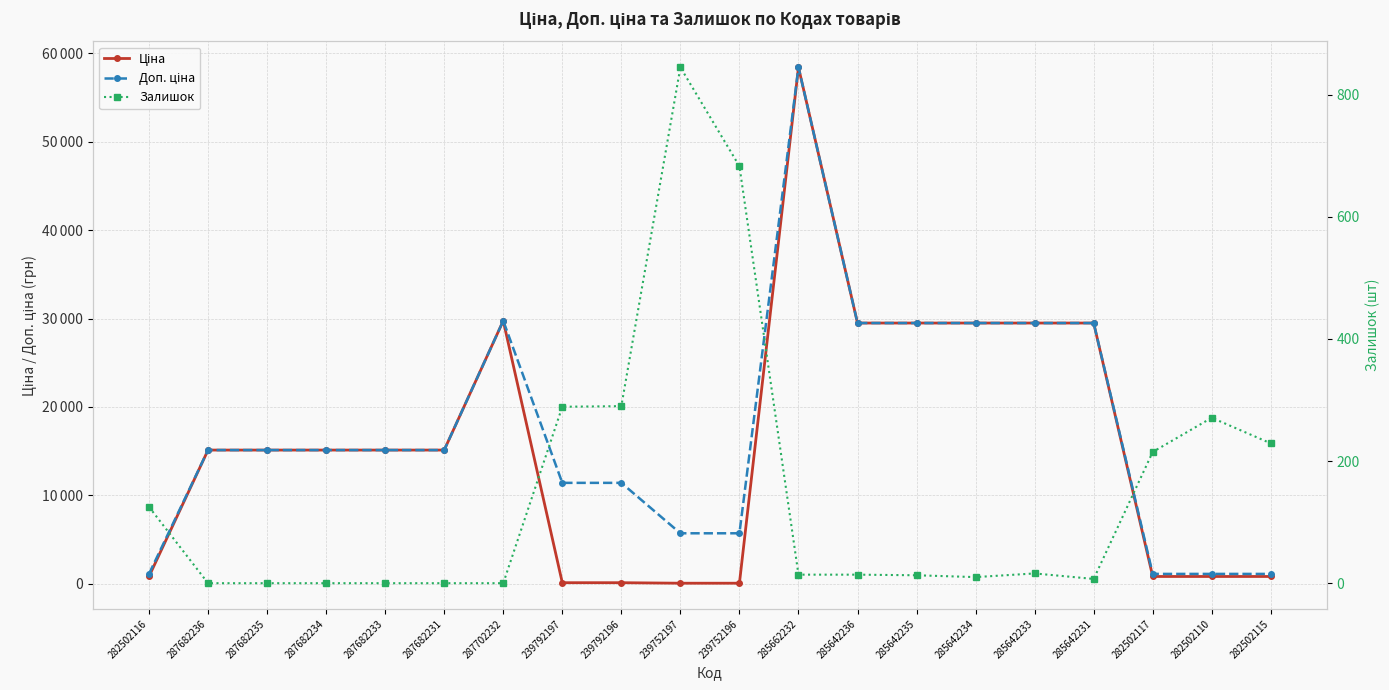

At which label does Ціна reach its minimum?

239752197